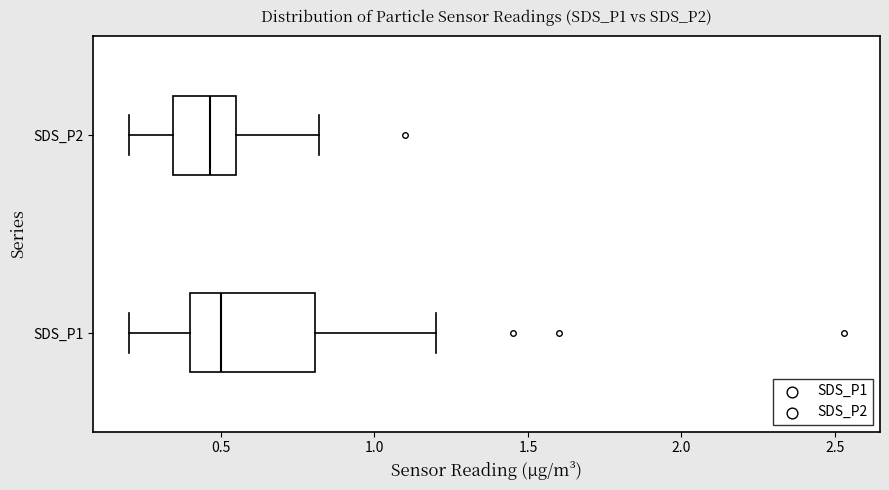

Reading bottom to top, transcribe this box plot: for each box, give where its median line is, the range the box spans, and where its two whiskers end, as read against the x-axis. The values are not printed on the chart, so give them approximately, as read against the axis.

SDS_P1: median 0.50, box 0.40 to 0.80, whiskers 0.20 to 1.20
SDS_P2: median 0.45, box 0.35 to 0.55, whiskers 0.20 to 0.80